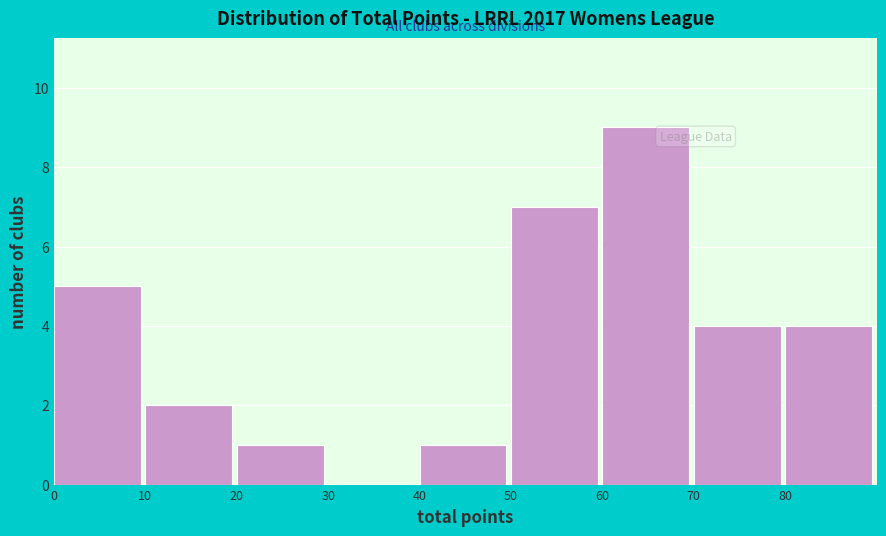

Reading left to right, list every bar in this chart as the range it spans on the x-axis followed by its height. The values are not printed on the chart, so give them approximately, as read against the axis.

0 to 10: 5
10 to 20: 2
20 to 30: 1
30 to 40: 0
40 to 50: 1
50 to 60: 7
60 to 70: 9
70 to 80: 4
80 to 90: 4